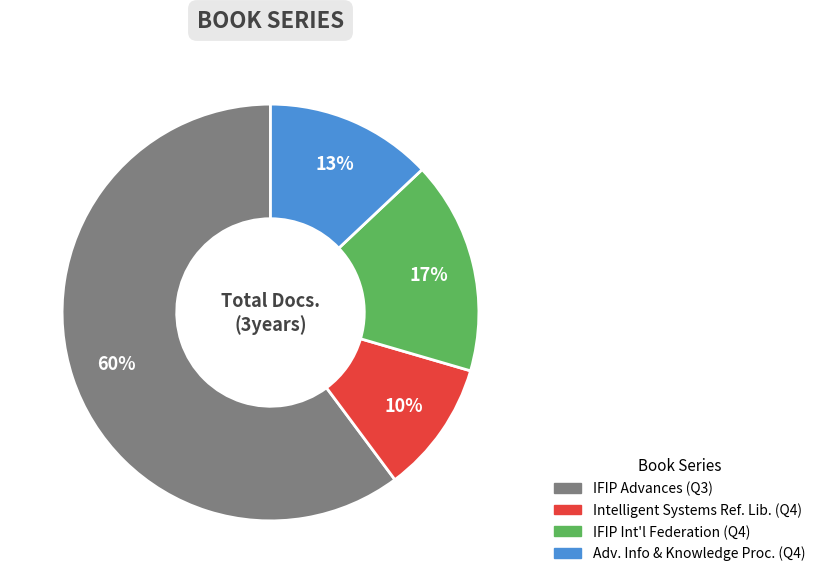

Is there a majority slice in this chart?

Yes